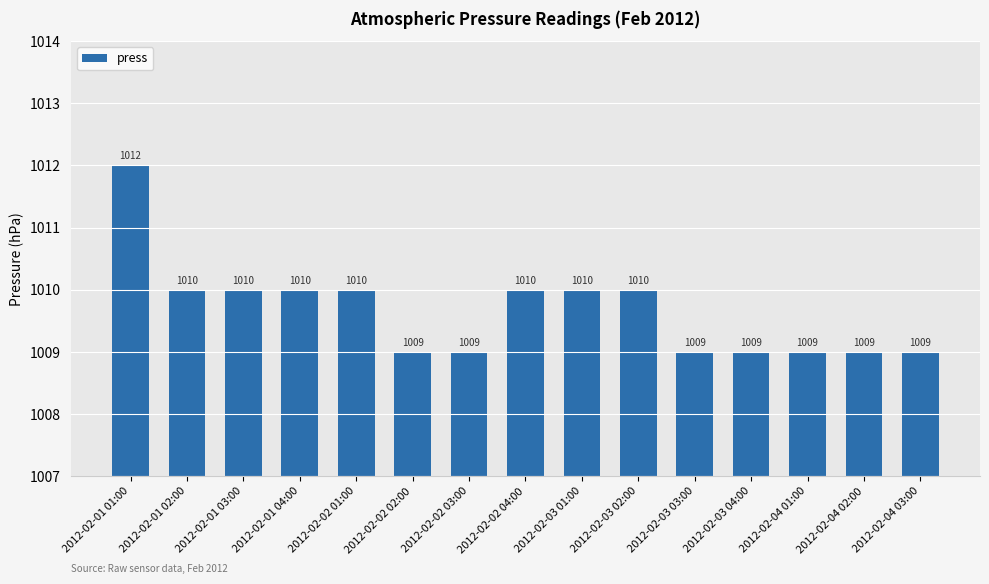

Where does the data first go above 1010?

2012-02-01 01:00